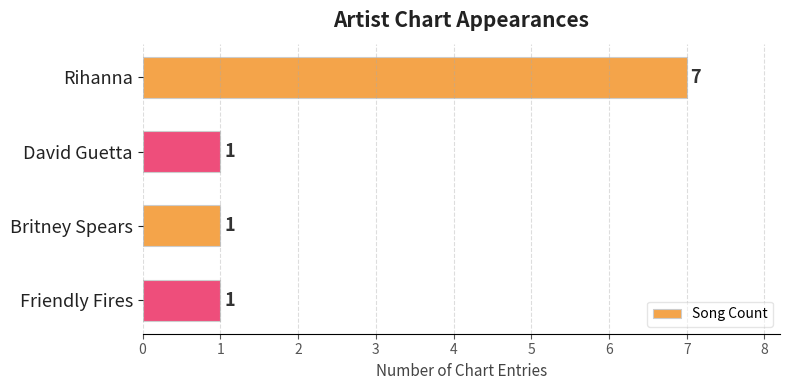

Reading top to bottom, extract all data points from this chart.

Rihanna=7	David Guetta=1	Britney Spears=1	Friendly Fires=1